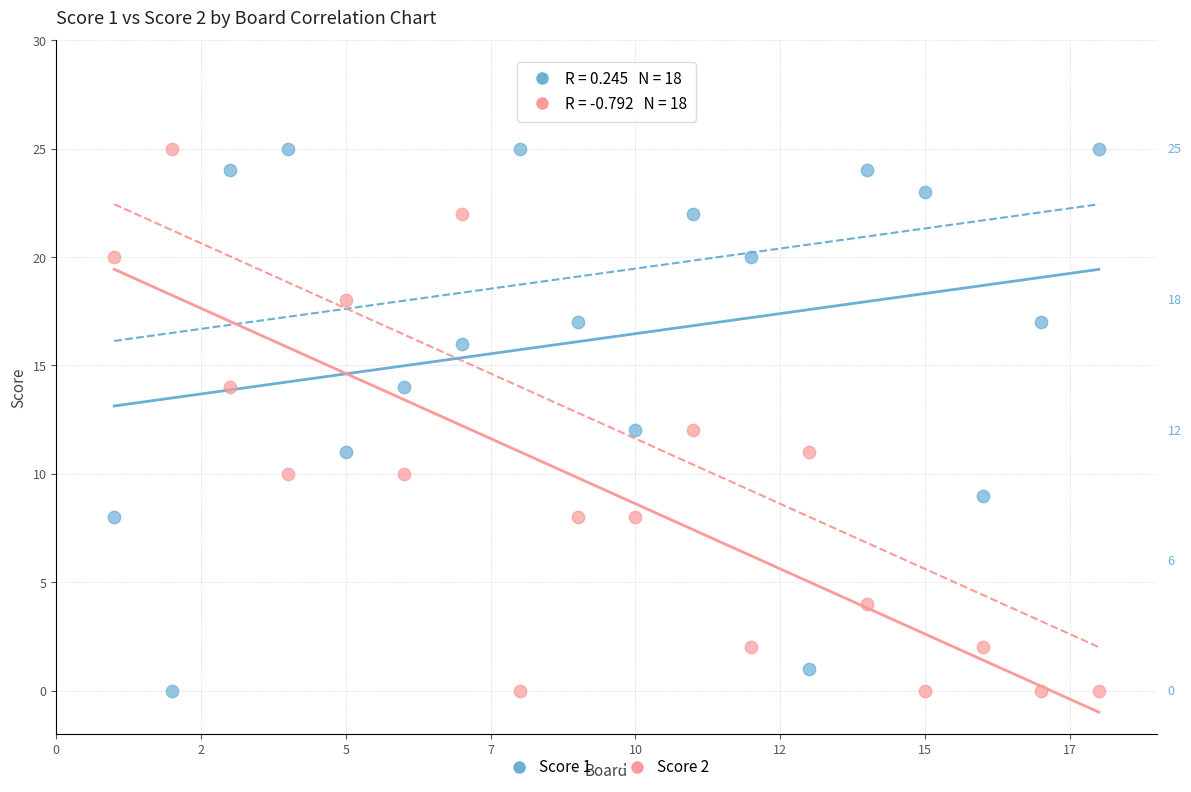

Across all data points, what is the range of X values (max minus min)?

17